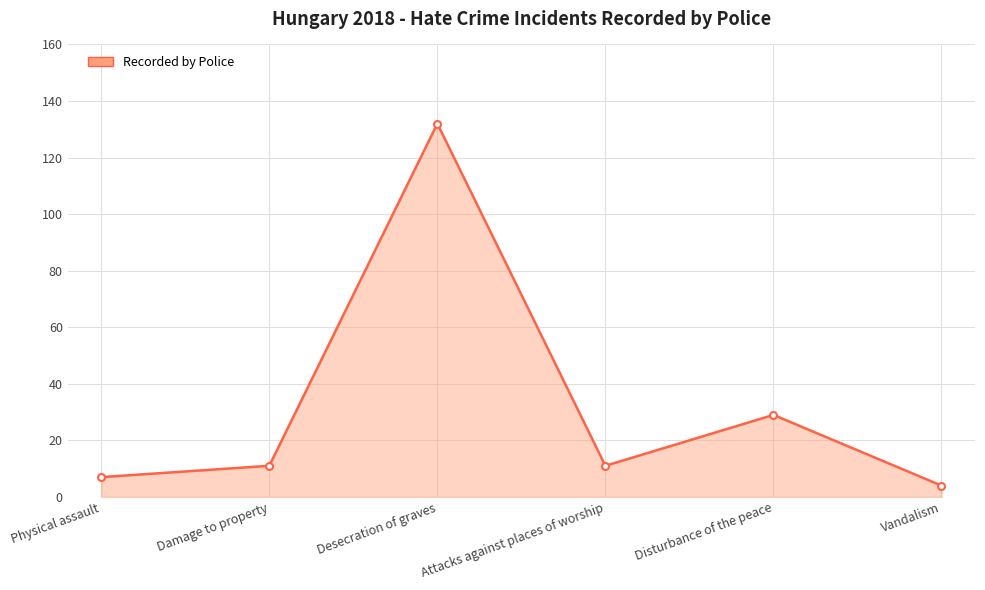

What is the minimum value shown in the chart?

4